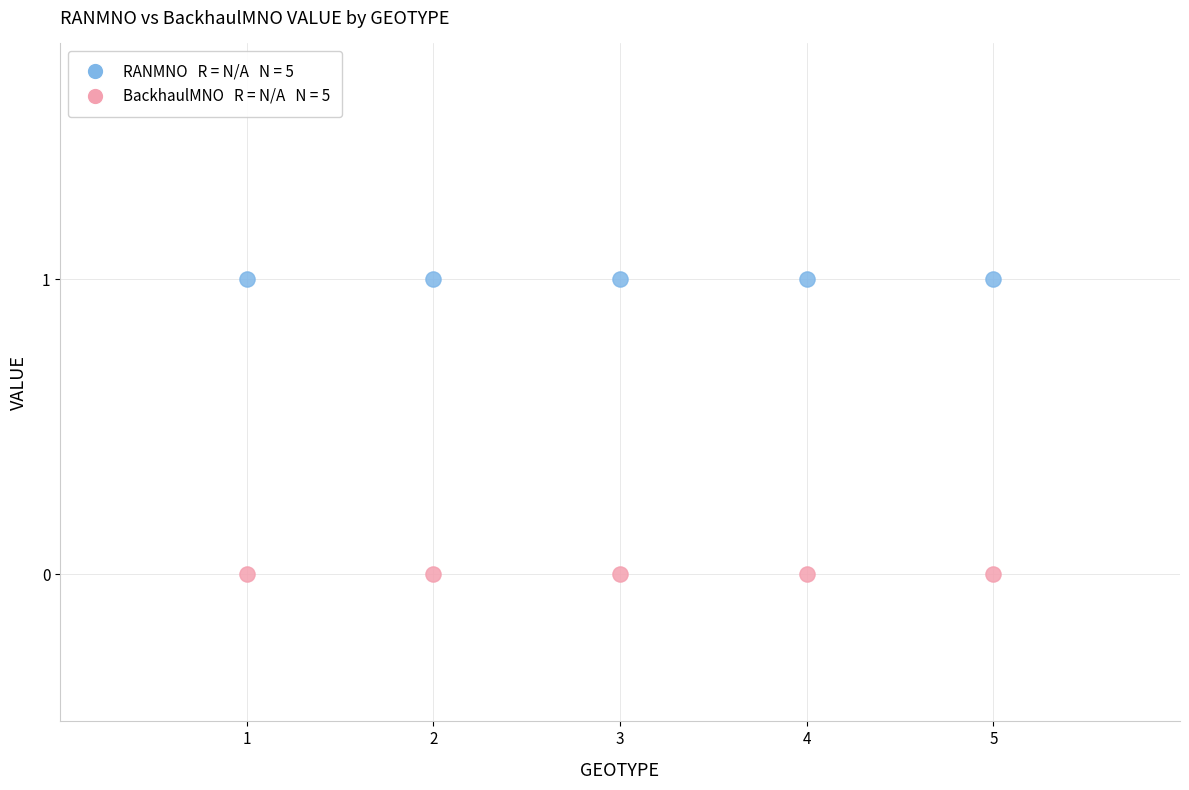

Across all data points, what is the average X value?

3